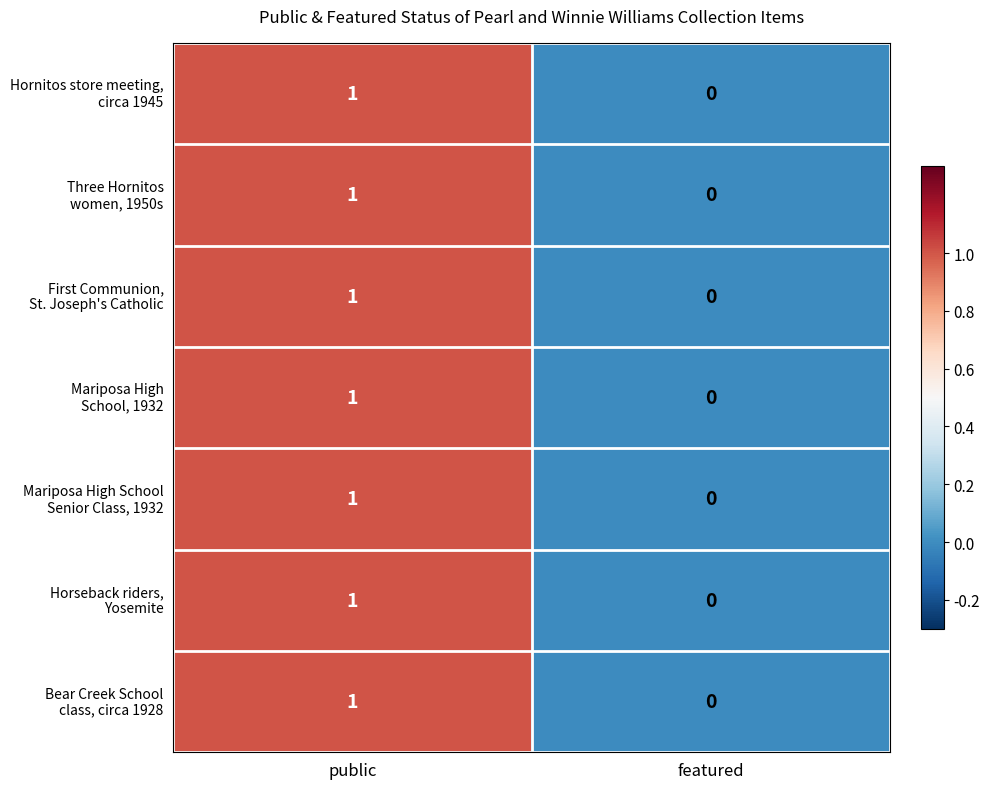

What is the total value across all series at public?

7